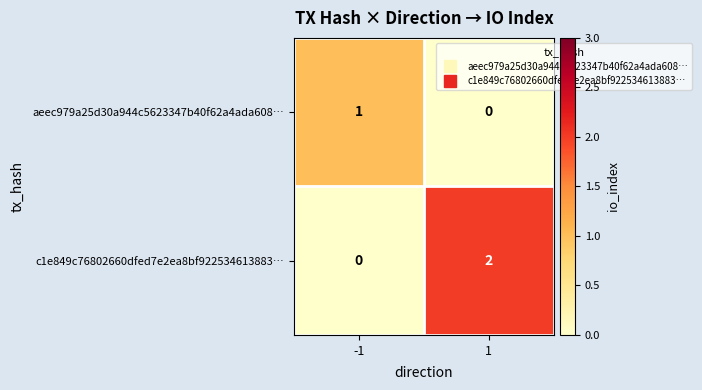

Reading right to left, extract all data points from this chart.

aeec979a25d30a944c5623347b40f62a4ada608…: 0	1
c1e849c76802660dfed7e2ea8bf922534613883…: 2	0